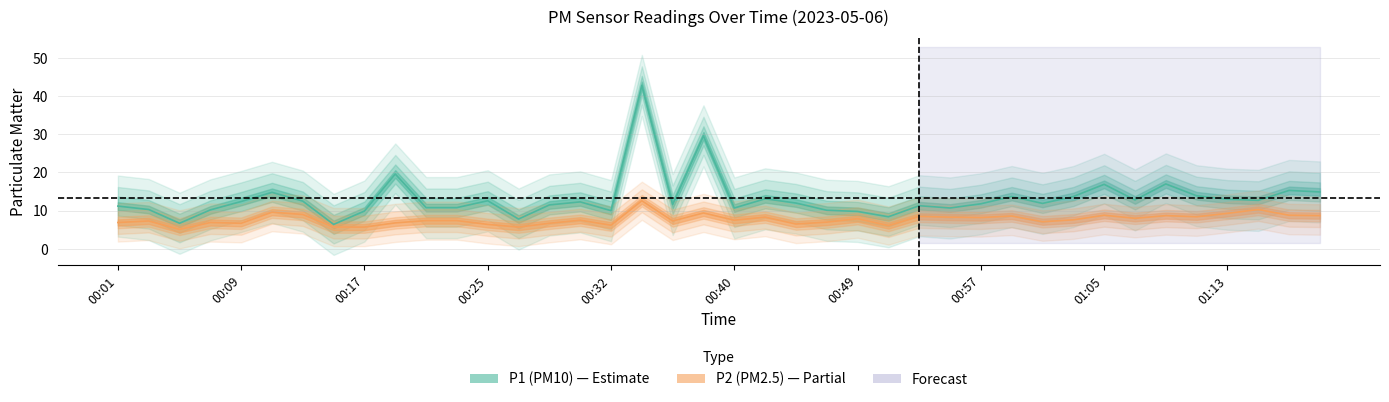

At which label does P2 reach its peak?

00:34